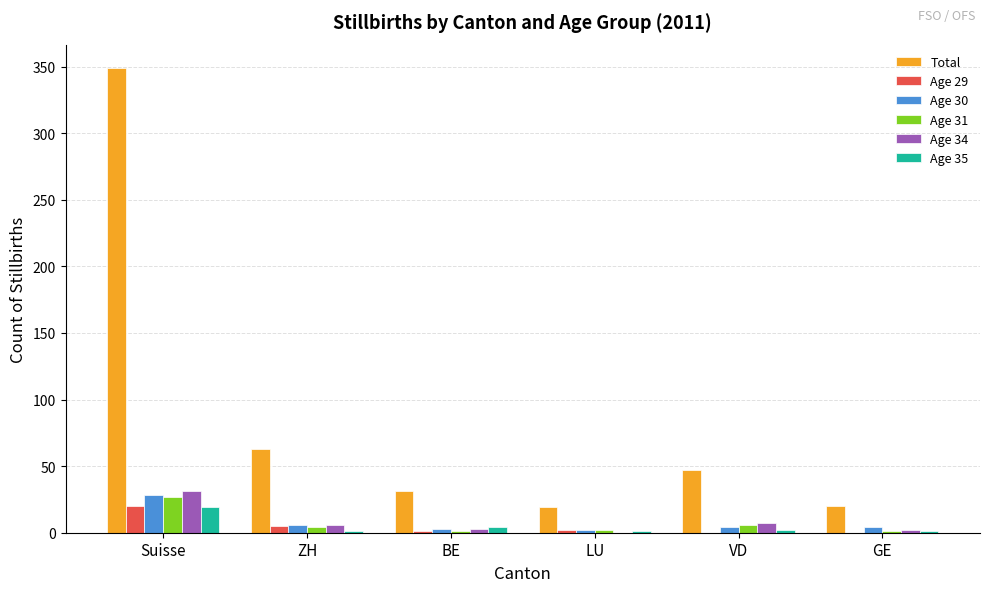

What is the sum of all Age 35 values?

28